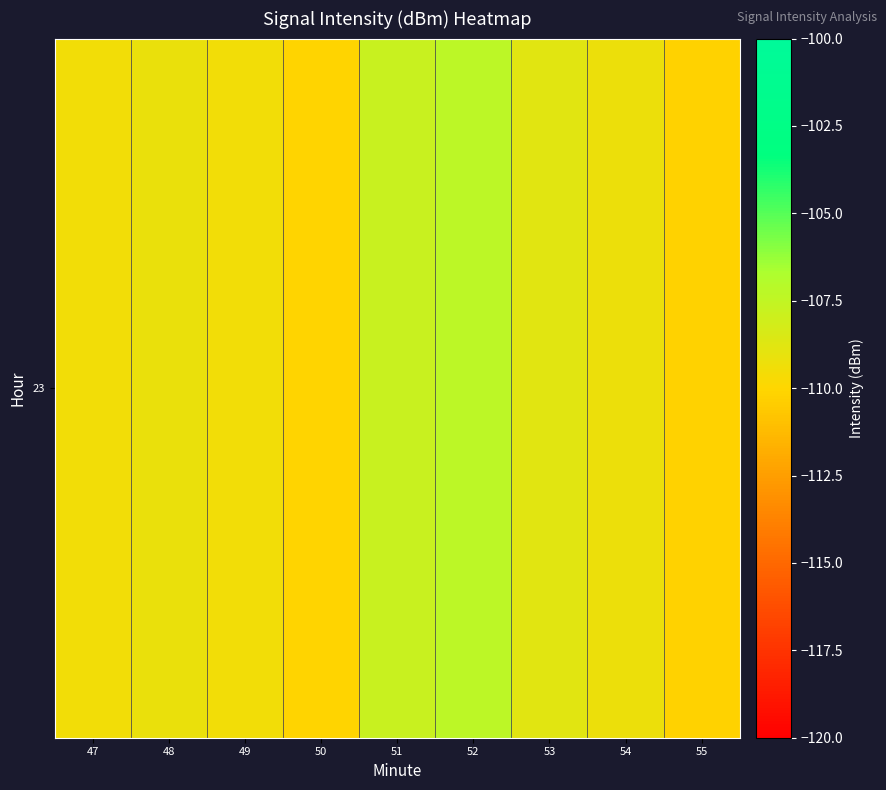

What is the average value?

-109.1